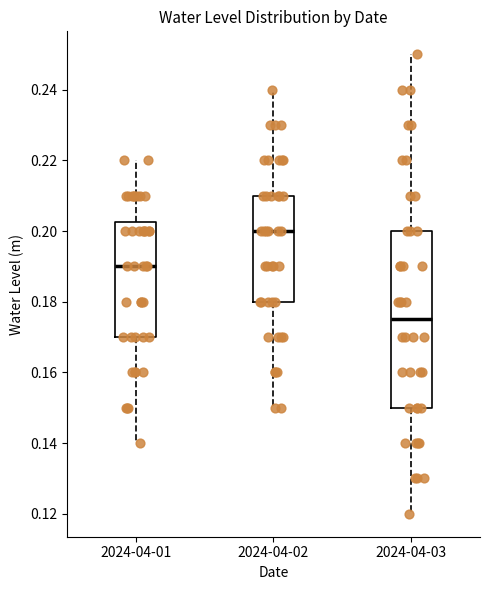

Where is the upper edge of the box for 2024-04-03 on the y-axis? The values are not printed on the chart, so give them approximately, as read against the axis.

0.200